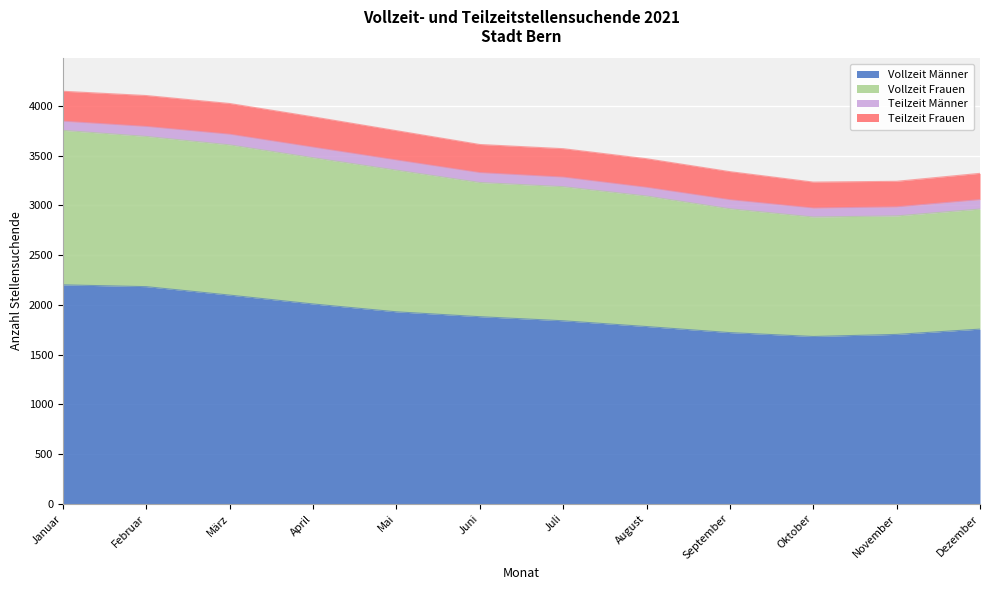

The value of Vollzeit Frauen at September is 2076. True or false?

False